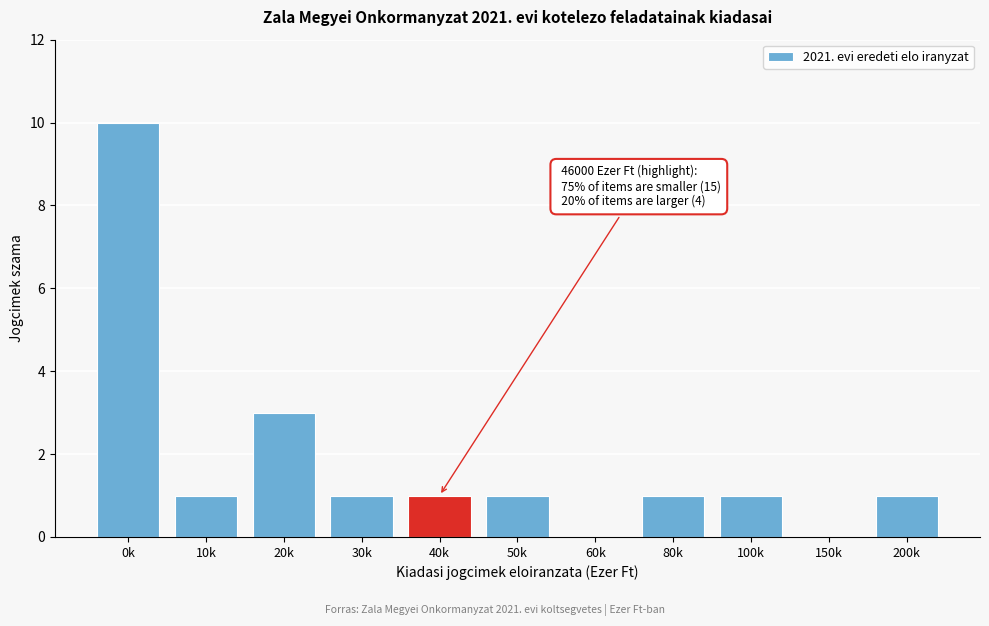

Reading right to left, transcribe all the data shown in this chart.

200k=1	150k=0	100k=1	80k=1	60k=0	50k=1	40k=1	30k=1	20k=3	10k=1	0k=10